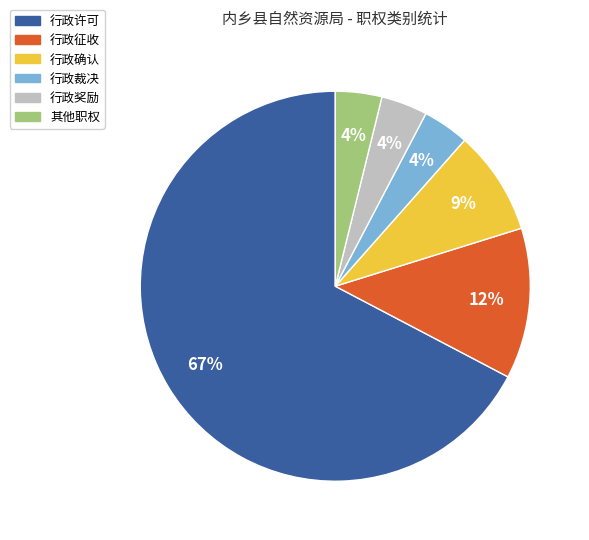

Which slice represents more than half of the pie?

行政许可